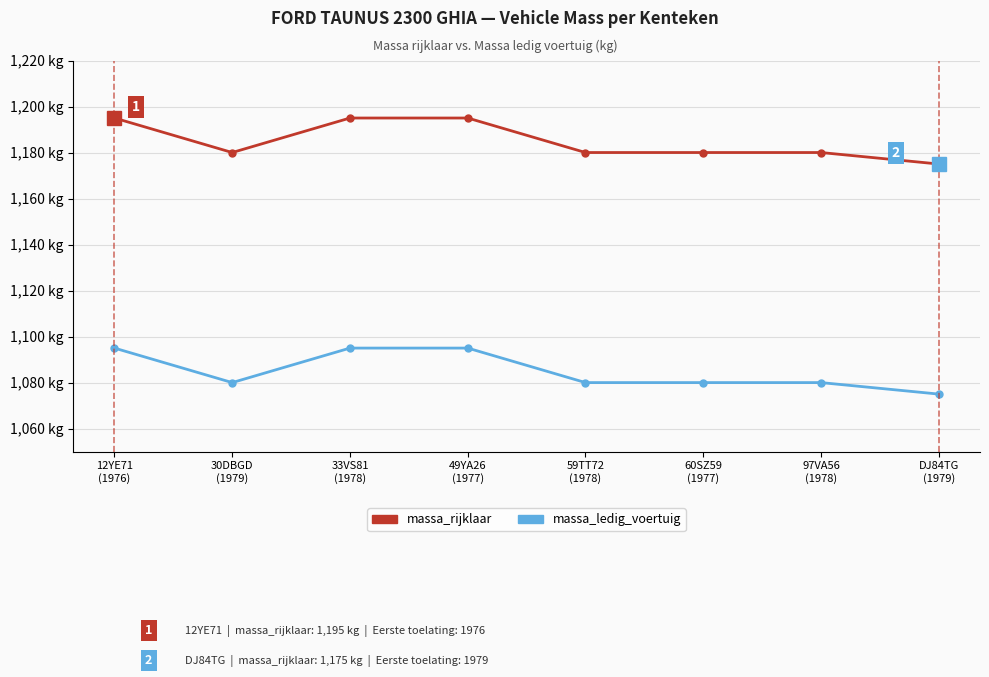

Is this an area chart (filled region under the line)?

No